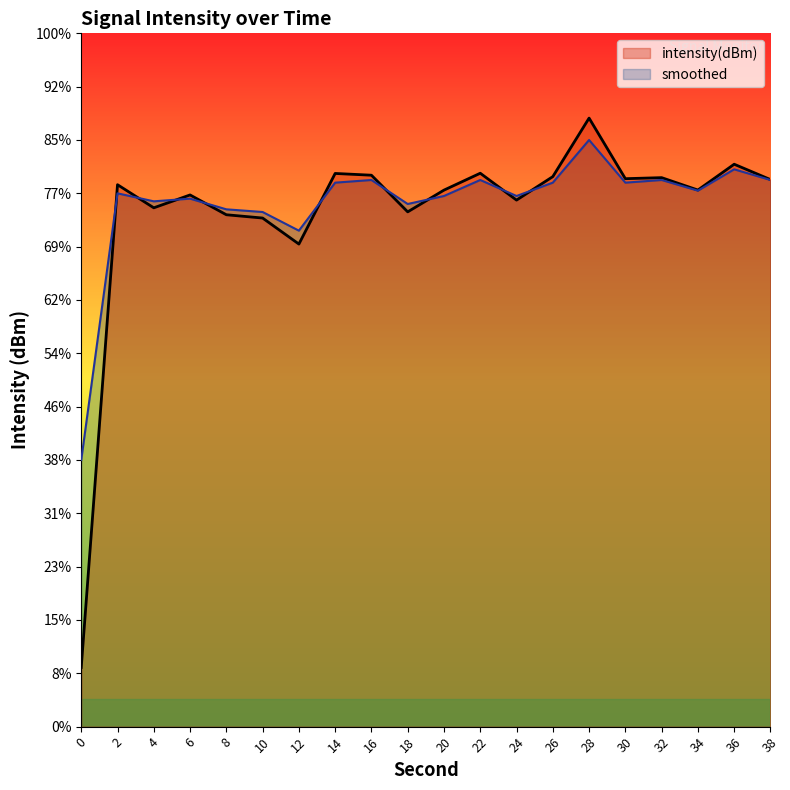

Where does the intensity(dBm) series first go above -128?

14